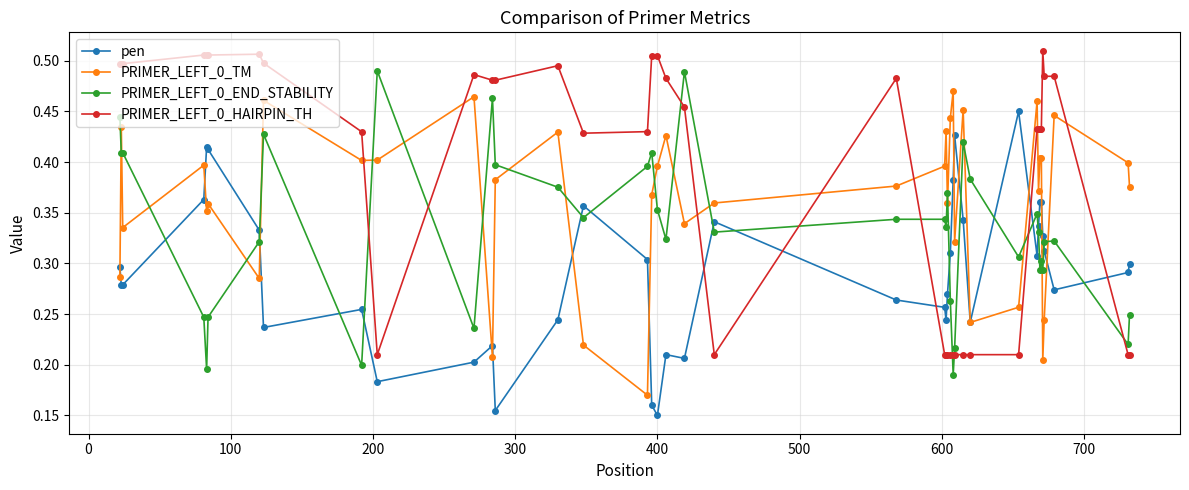

How many PRIMER_LEFT_0_END_STABILITY values are between 0 and 1?

40